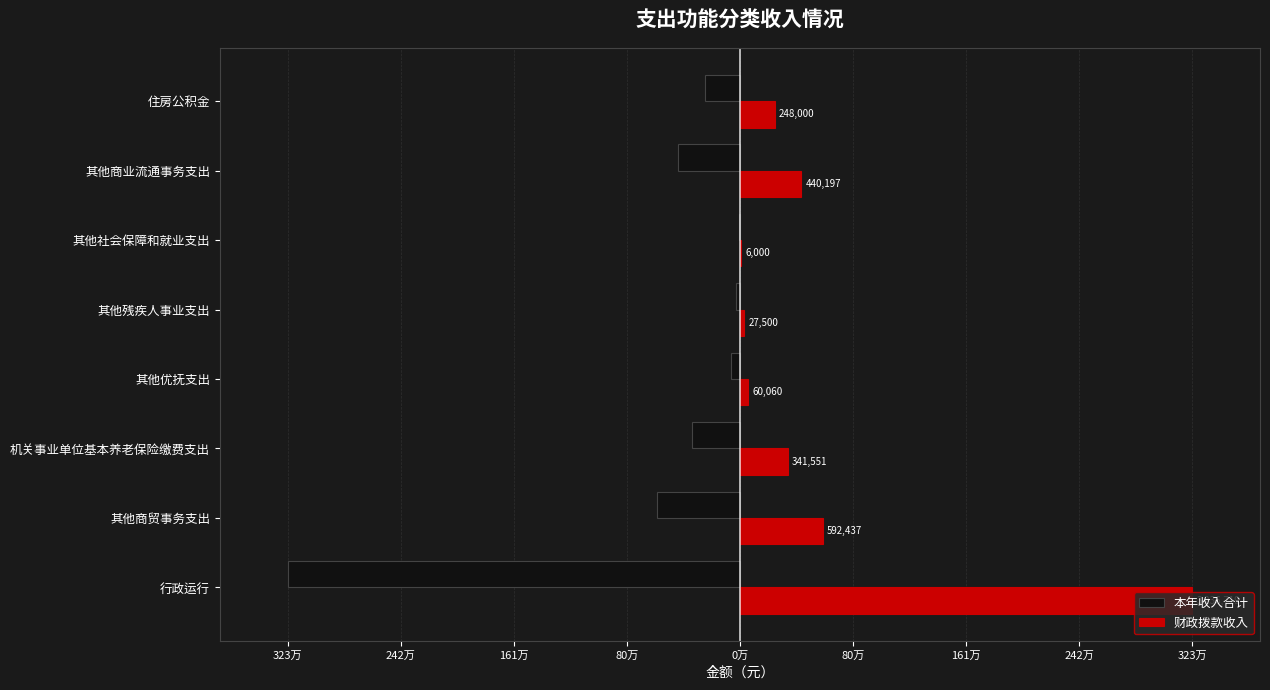

What are all the series names shown in the legend?

本年收入合计, 财政拨款收入